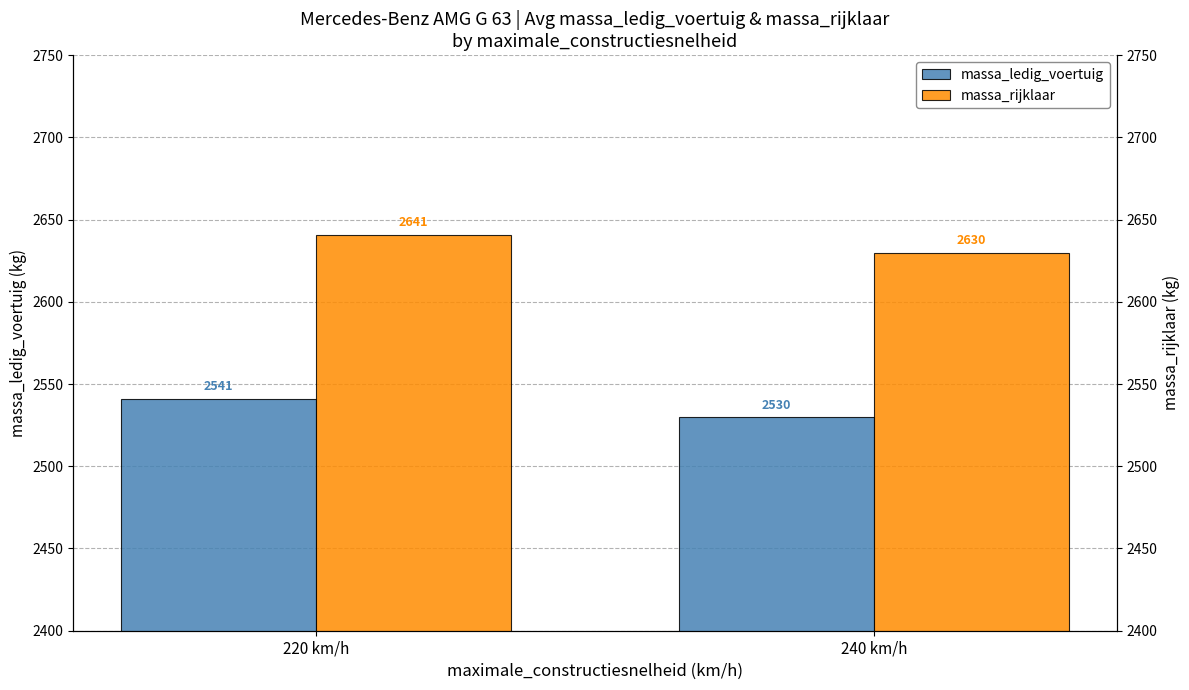

What is the maximum value shown in the chart?

2640.9